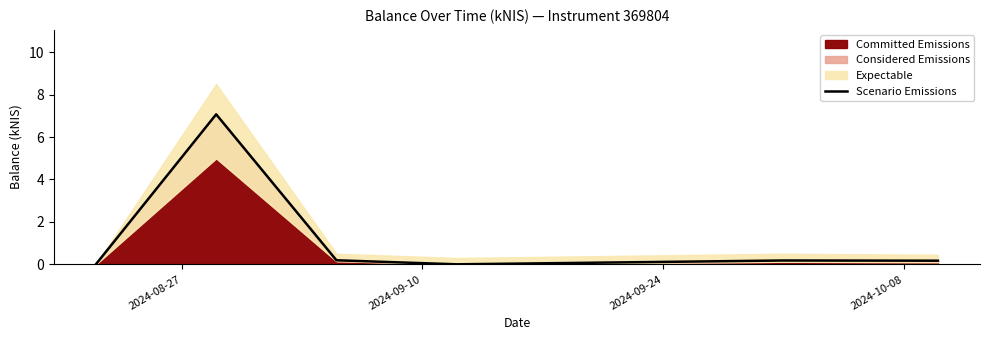

What is the sum of all values?

7.6